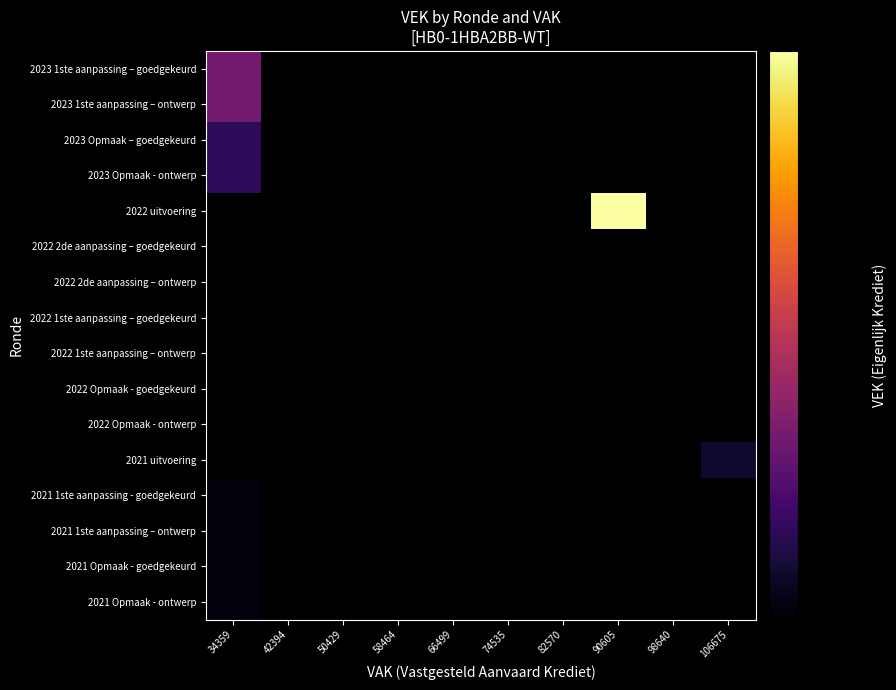

How many positive values does the 2022 uitvoering series have?

1